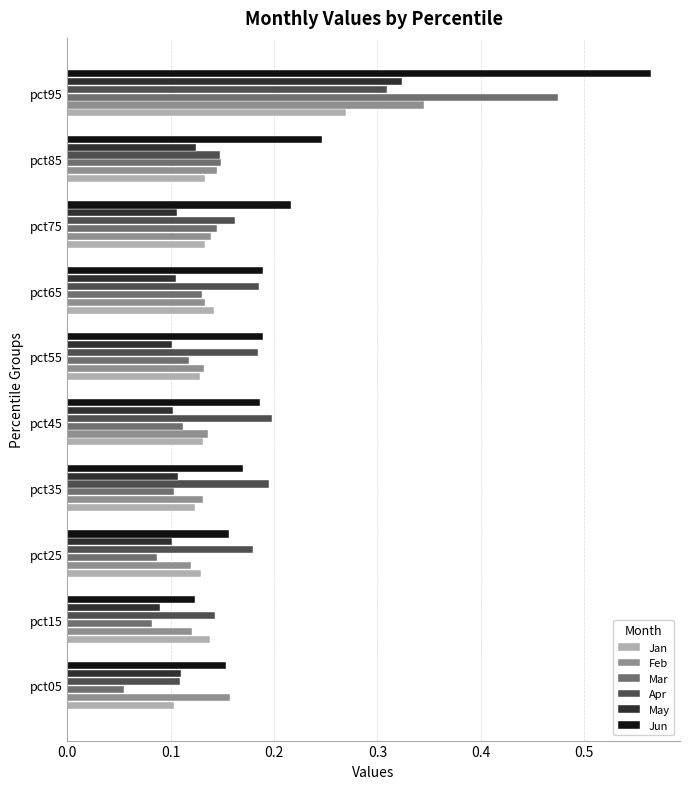

What are all the series names shown in the legend?

Jan, Feb, Mar, Apr, May, Jun